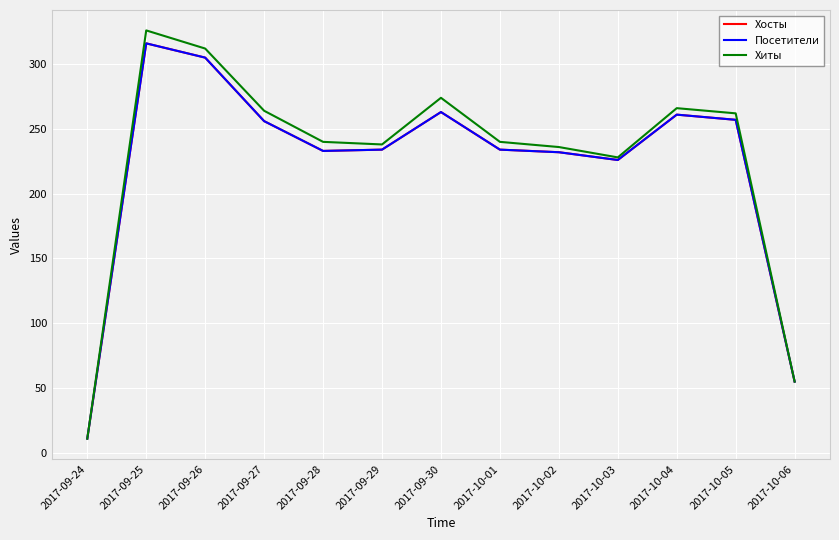

Does the chart have visible grid lines?

Yes